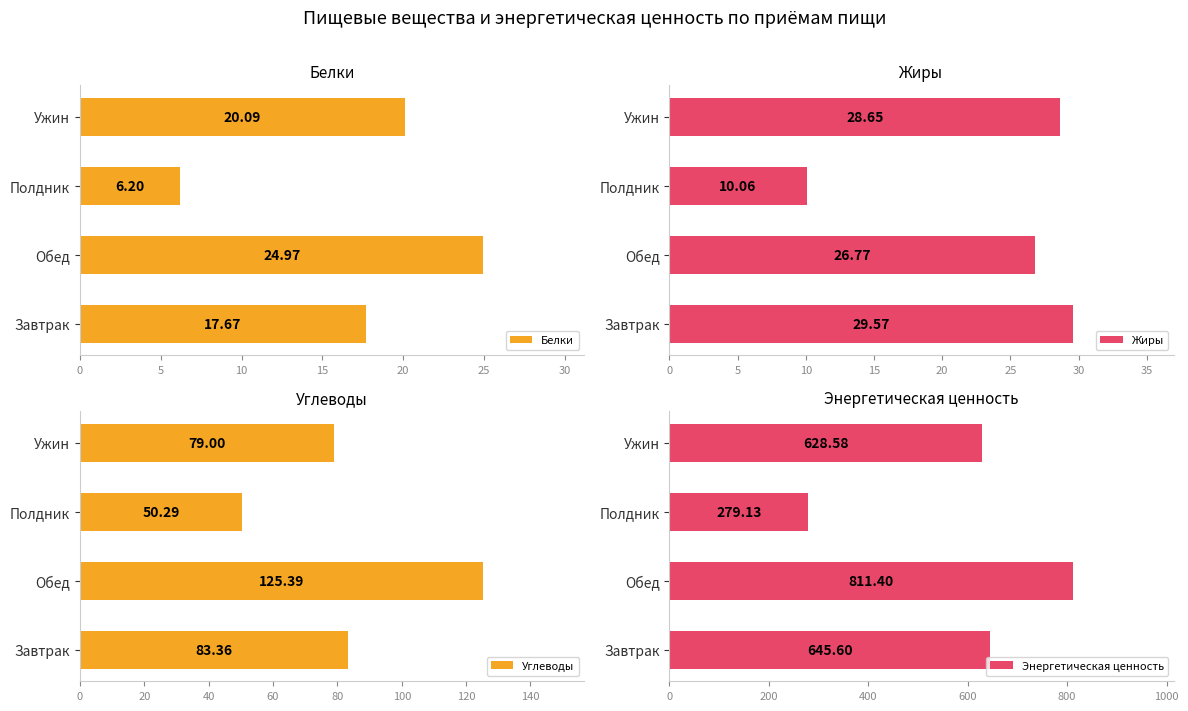

Which series has the largest total across all categories?

Энергетическая ценность